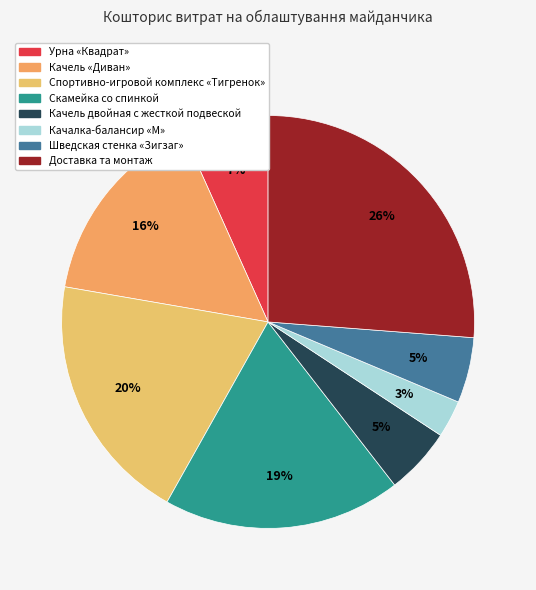

To the nearest percent, what is the difference between the largest and smallest slice percentages?

23%